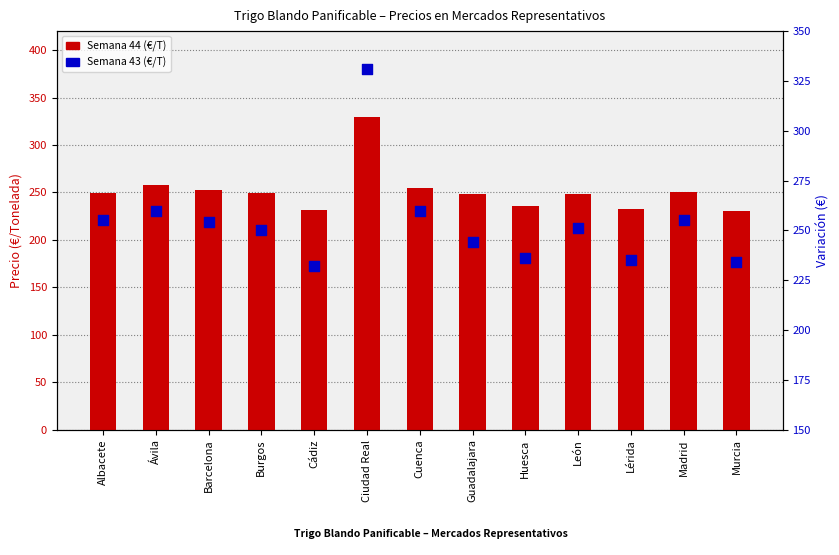

What are all the series names shown in the legend?

Semana 44 (€/T), Semana 43 (€/T)